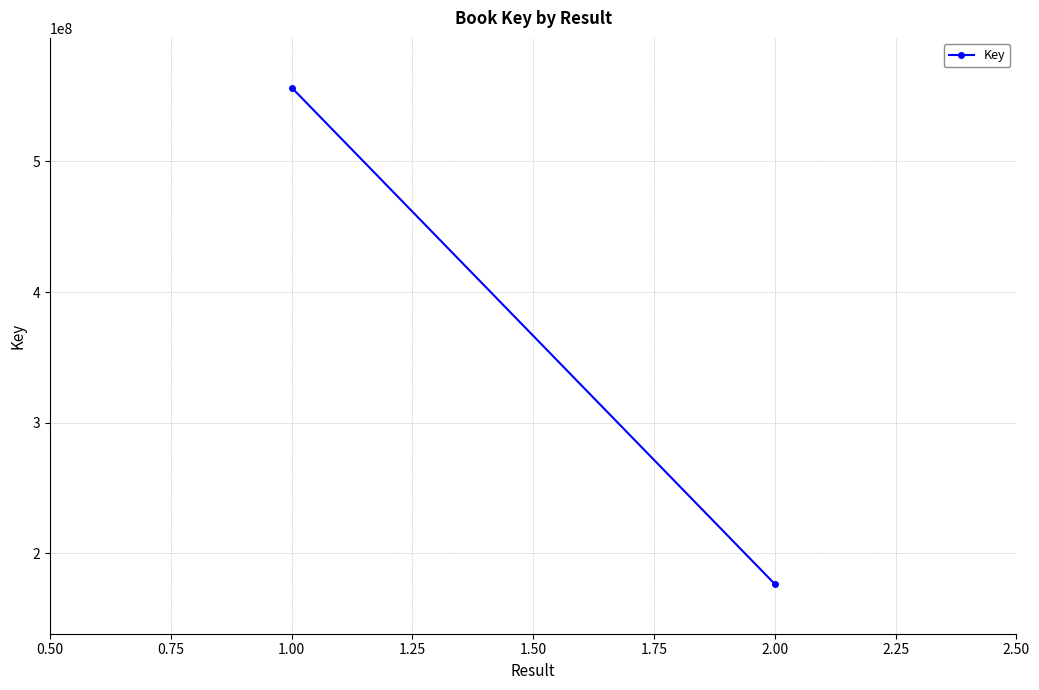

The value at 1.00 is 151229329. True or false?

False